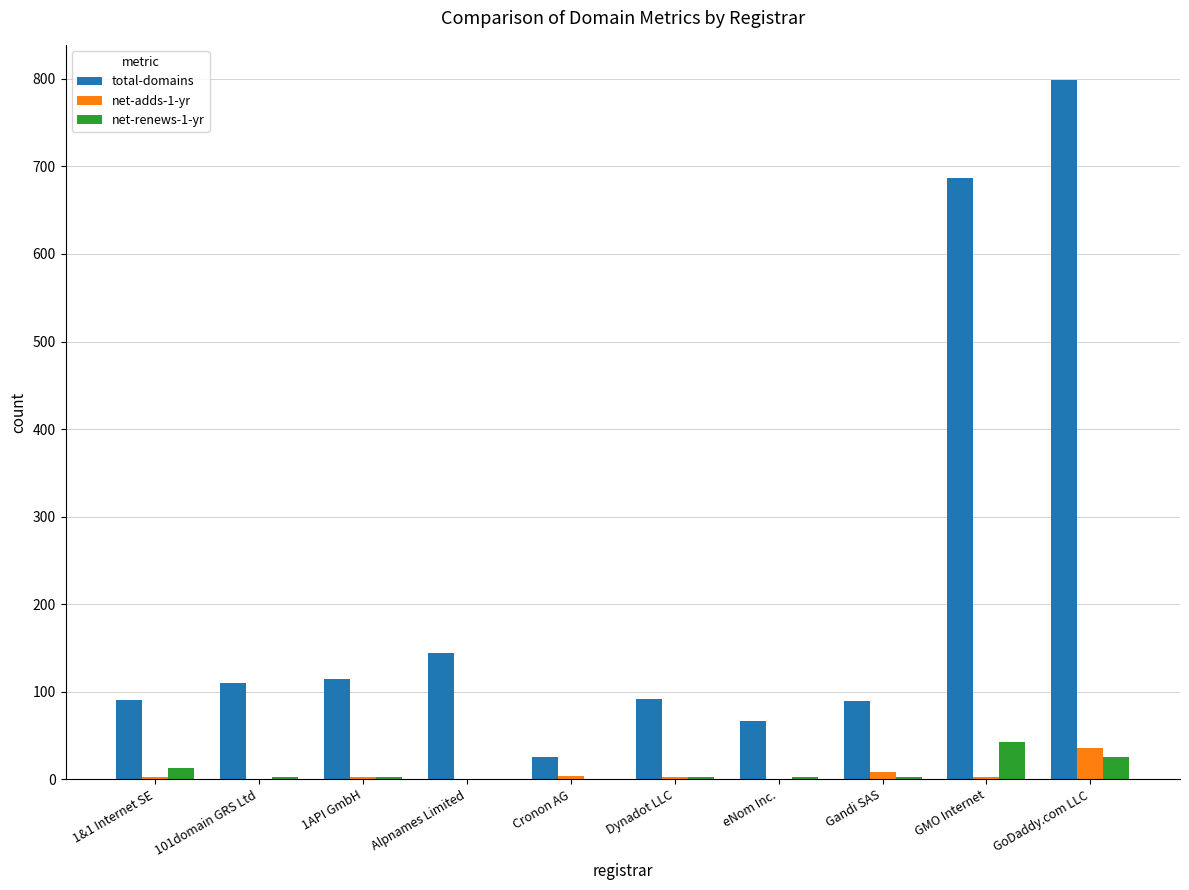

At which category is the sum across all series the highest?

GoDaddy.com LLC